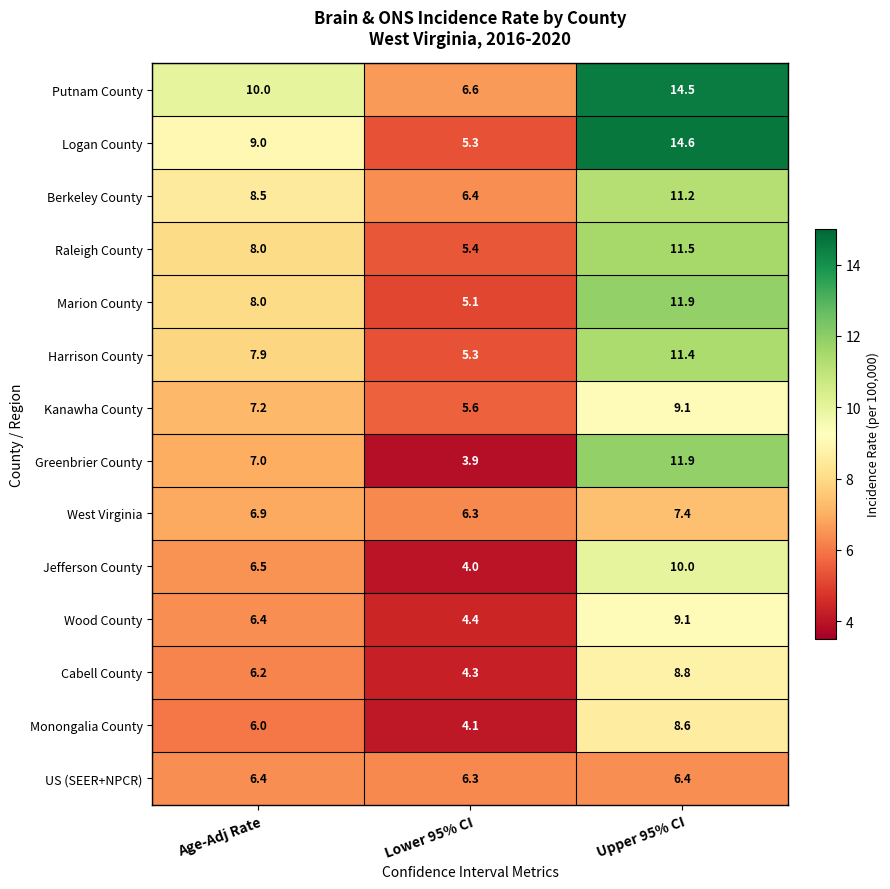

What is the sum of the Jefferson County values at Upper 95% CI and Age-Adj Rate?

16.5